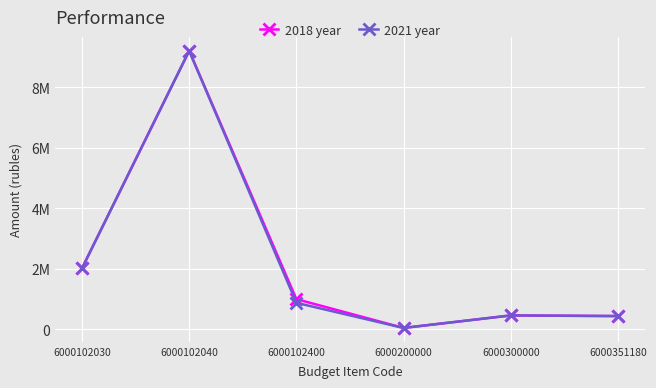

What are all the series names shown in the legend?

2018 year, 2021 year